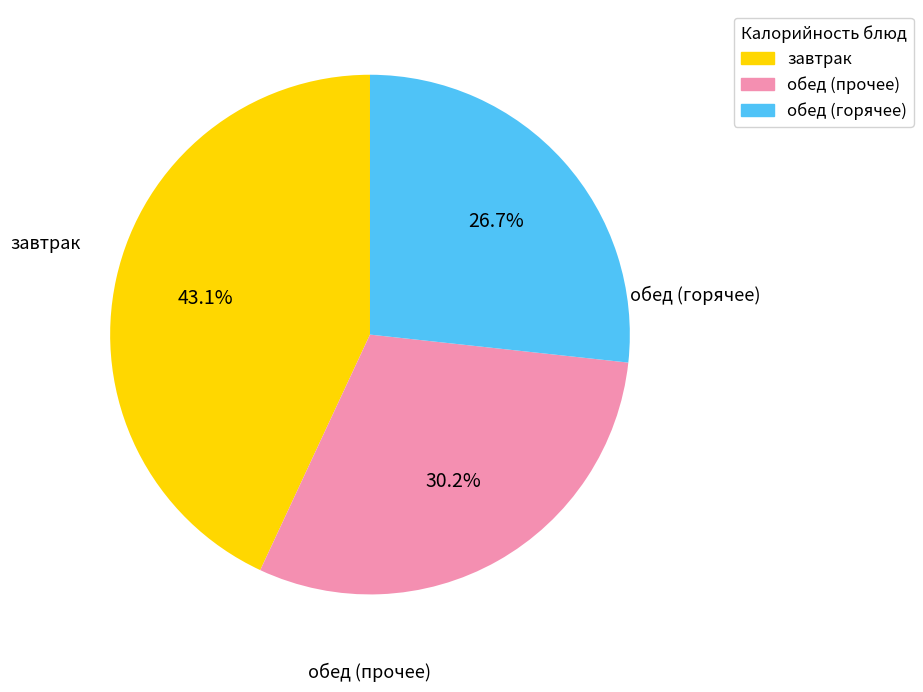

Does any single category account for the majority?

No